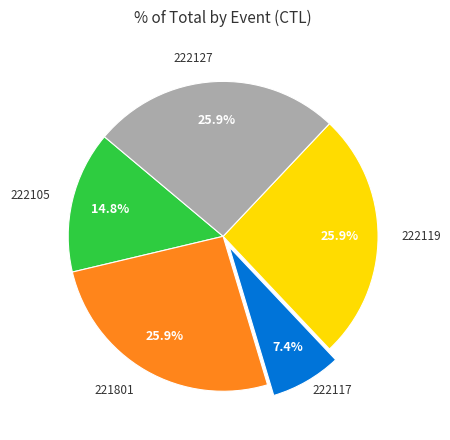

Count the number of slices in the pie.

5